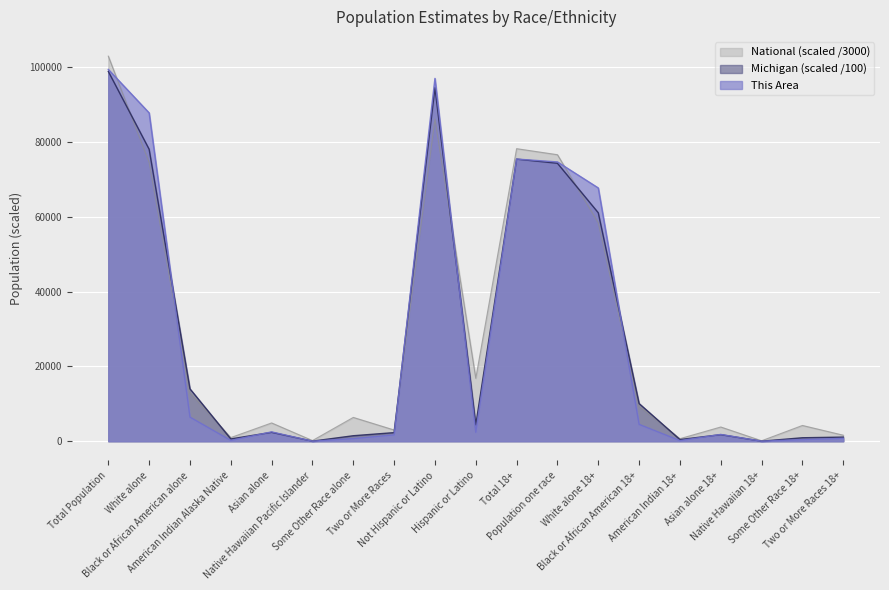

What are all the series names shown in the legend?

National (scaled /3000), Michigan (scaled /100), This Area